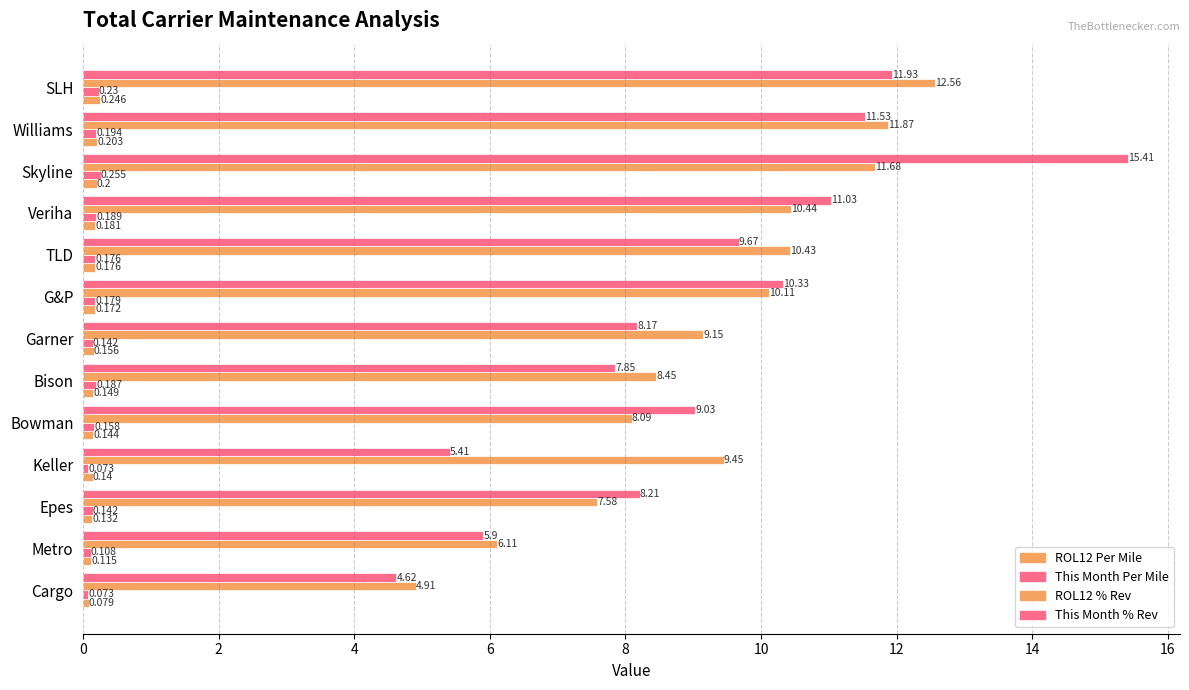

What is the greatest value displayed?

15.4